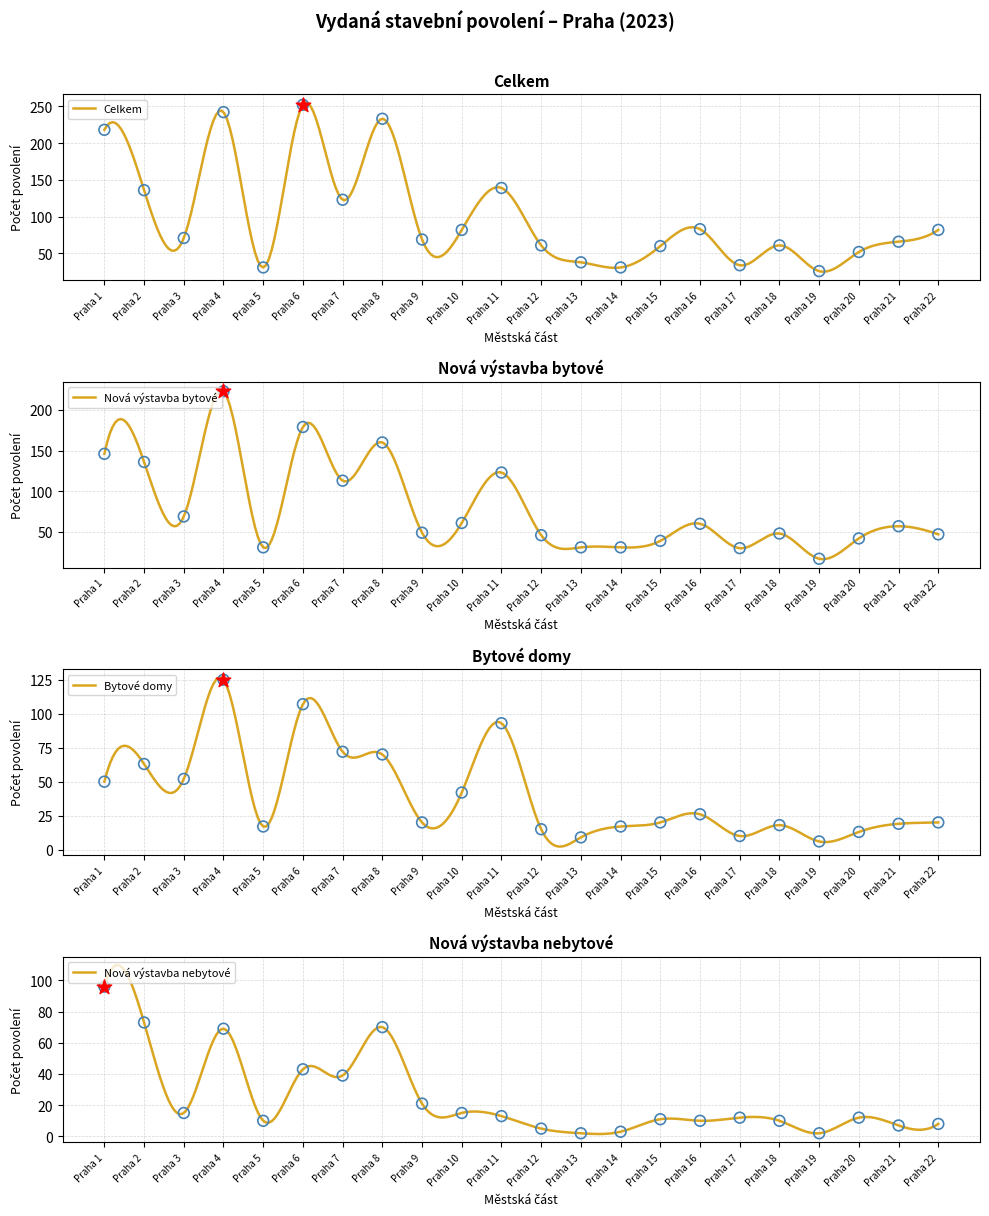

What is the maximum value for Celkem?

254.8